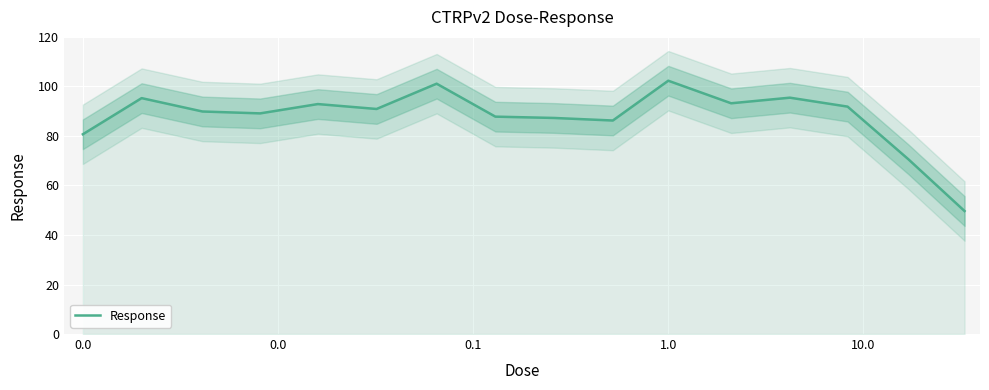

What is the value of the 11th point from the left?

102.3